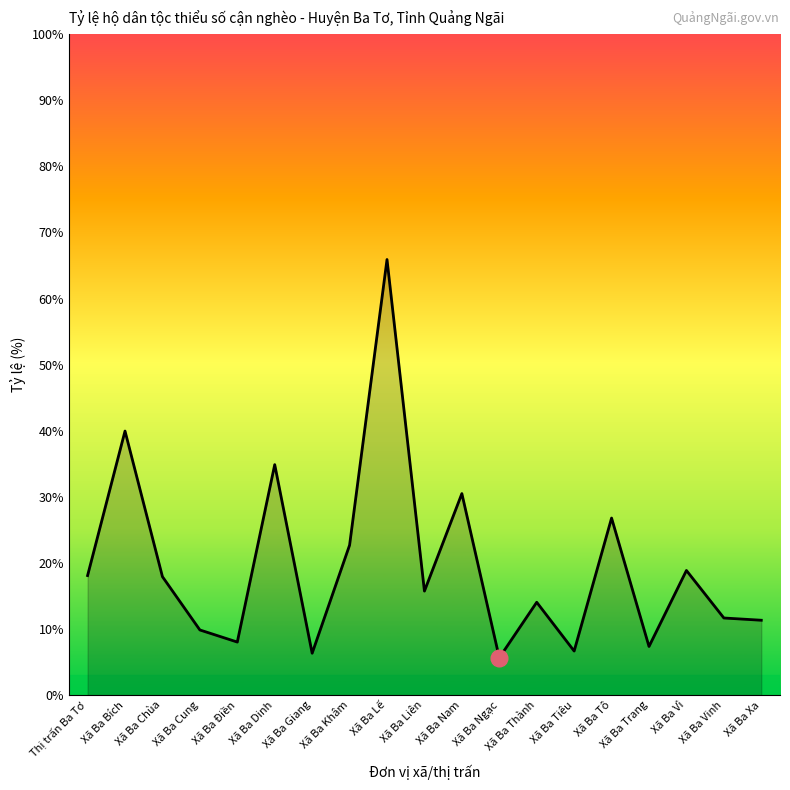

What value does the data have at Xã Ba Khâm?

22.7